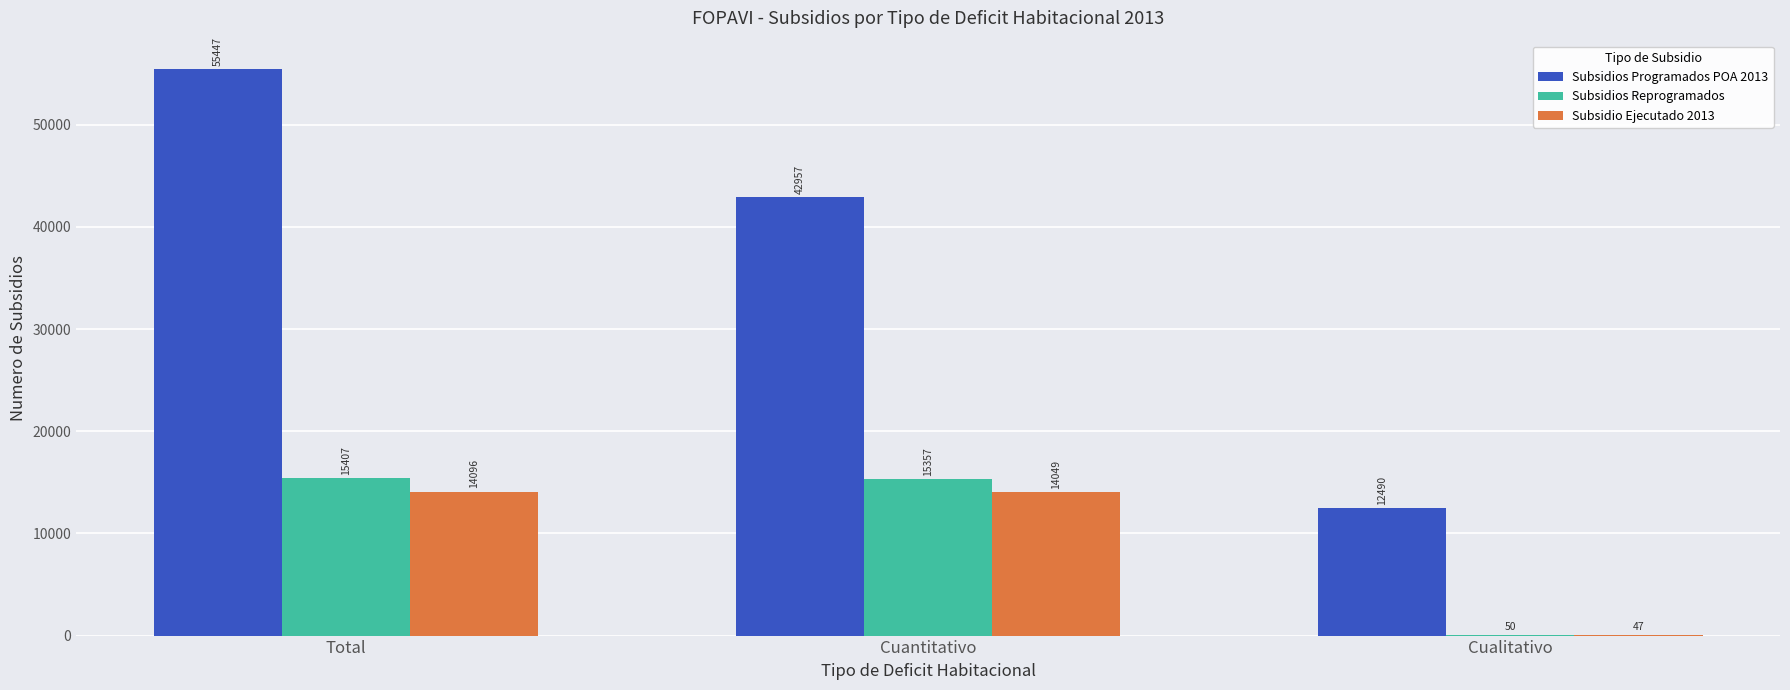

What are all the series names shown in the legend?

Subsidios Programados POA 2013, Subsidios Reprogramados, Subsidio Ejecutado 2013